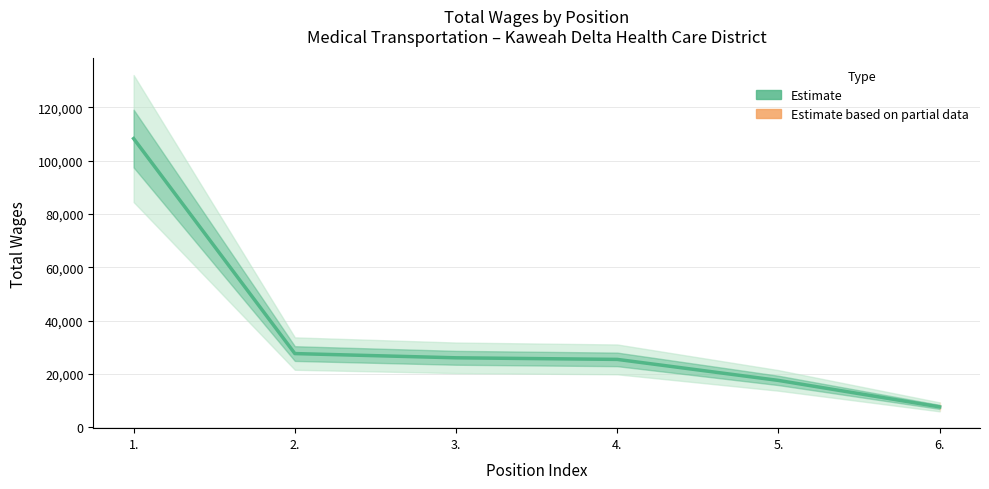

List the labels in order of value, smallest first.

6., 5., 4., 3., 2., 1.